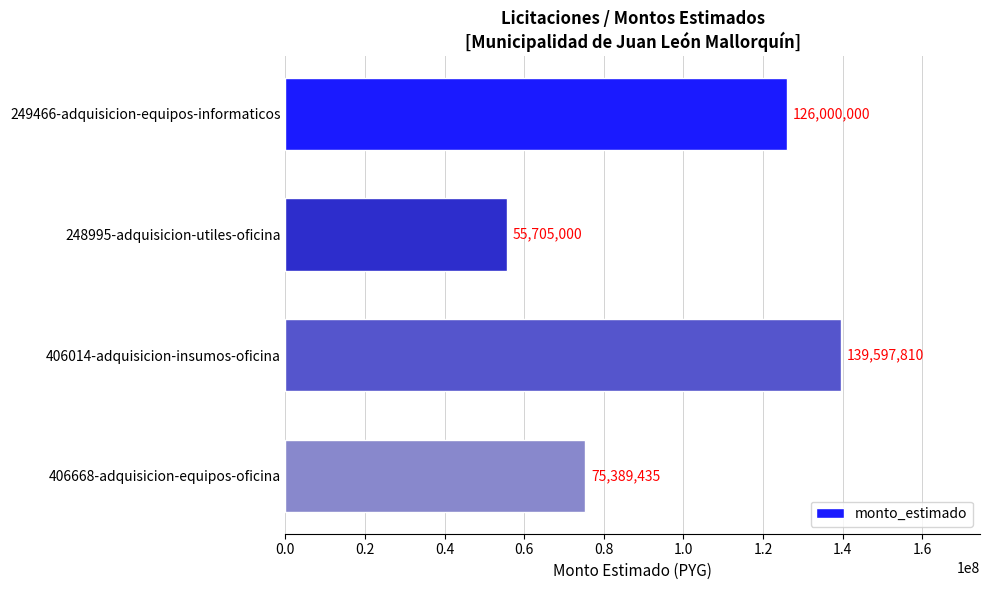

What is the difference between the maximum and minimum values?

83892810